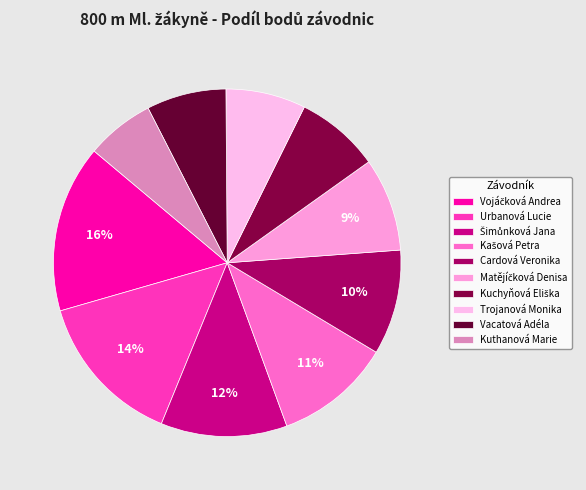

To the nearest percent, what is the difference between the largest and smallest slice percentages?

9%